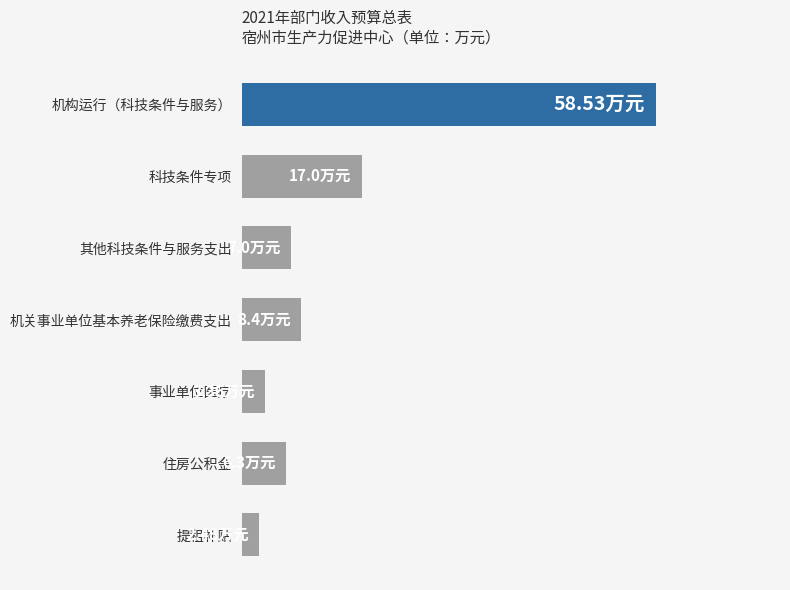

Which label corresponds to the smallest value in the chart?

提租补贴